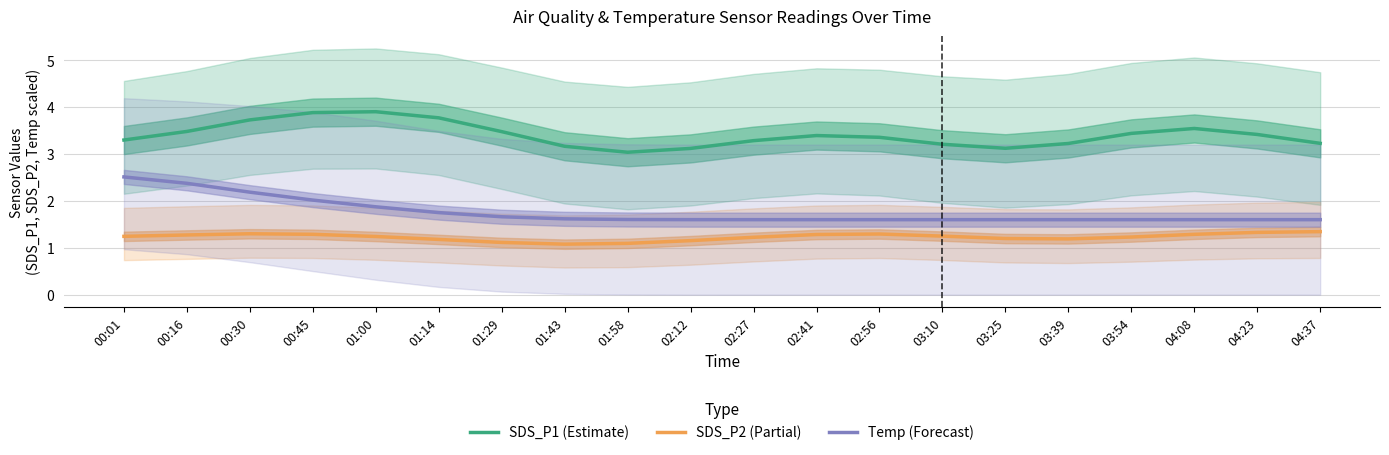

Reading left to right, list all the values displayed in this chart.

SDS_P1 (Estimate): 3.3	3.5	3.7	3.9	3.9	3.8	3.5	3.2	3.0	3.1	3.3	3.4	3.4	3.2	3.1	3.2	3.4	3.5	3.4	3.2
SDS_P2 (Partial): 1.2	1.3	1.3	1.3	1.2	1.2	1.1	1.1	1.1	1.2	1.2	1.3	1.3	1.2	1.2	1.2	1.2	1.3	1.3	1.3
Temp (Forecast): 2.5	2.4	2.2	2.0	1.9	1.8	1.7	1.6	1.6	1.6	1.6	1.6	1.6	1.6	1.6	1.6	1.6	1.6	1.6	1.6